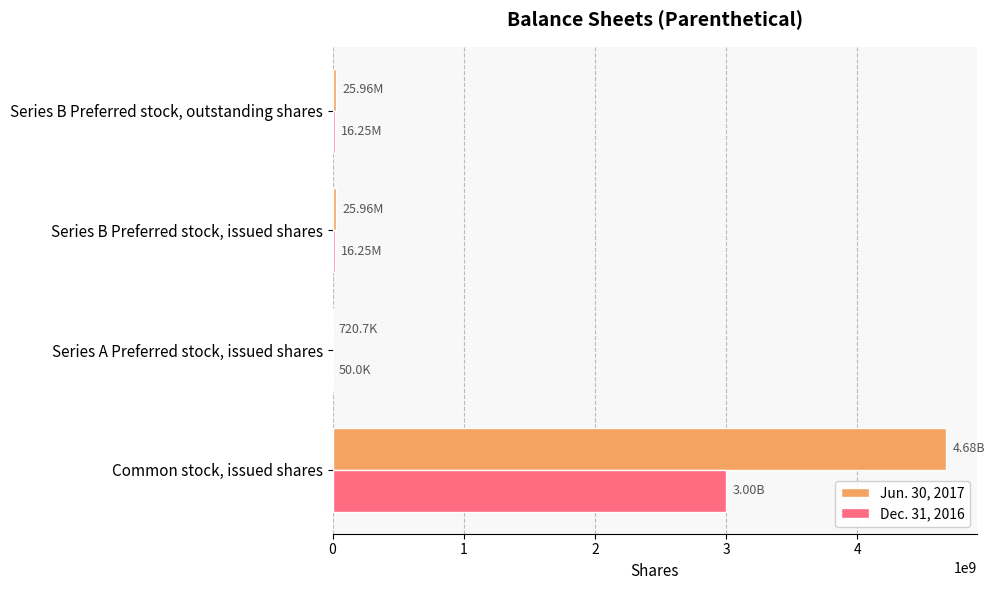

Which category has the highest value in the Jun. 30, 2017 series?

Common stock, issued shares